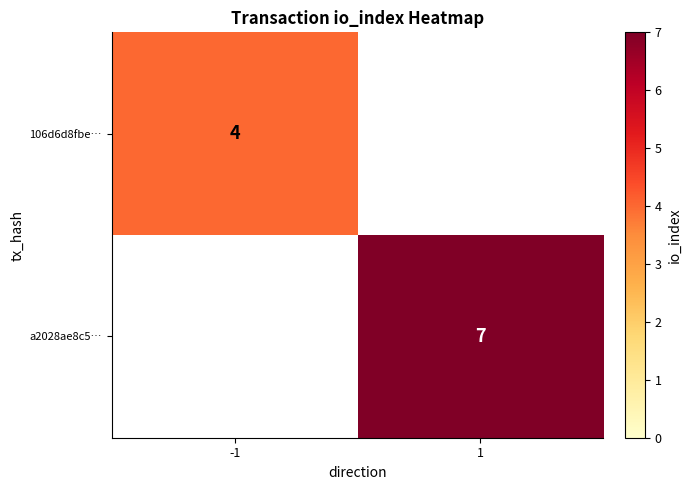

At which category does the chart reach its peak across all series?

1